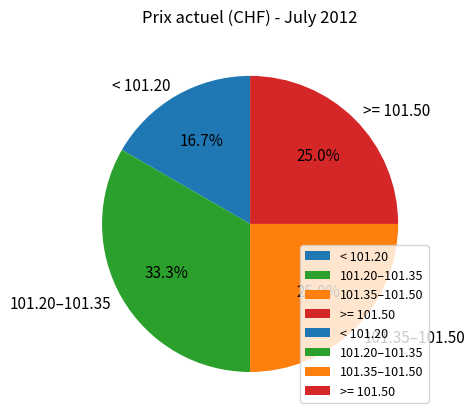

Which slice is the smallest?

< 101.20